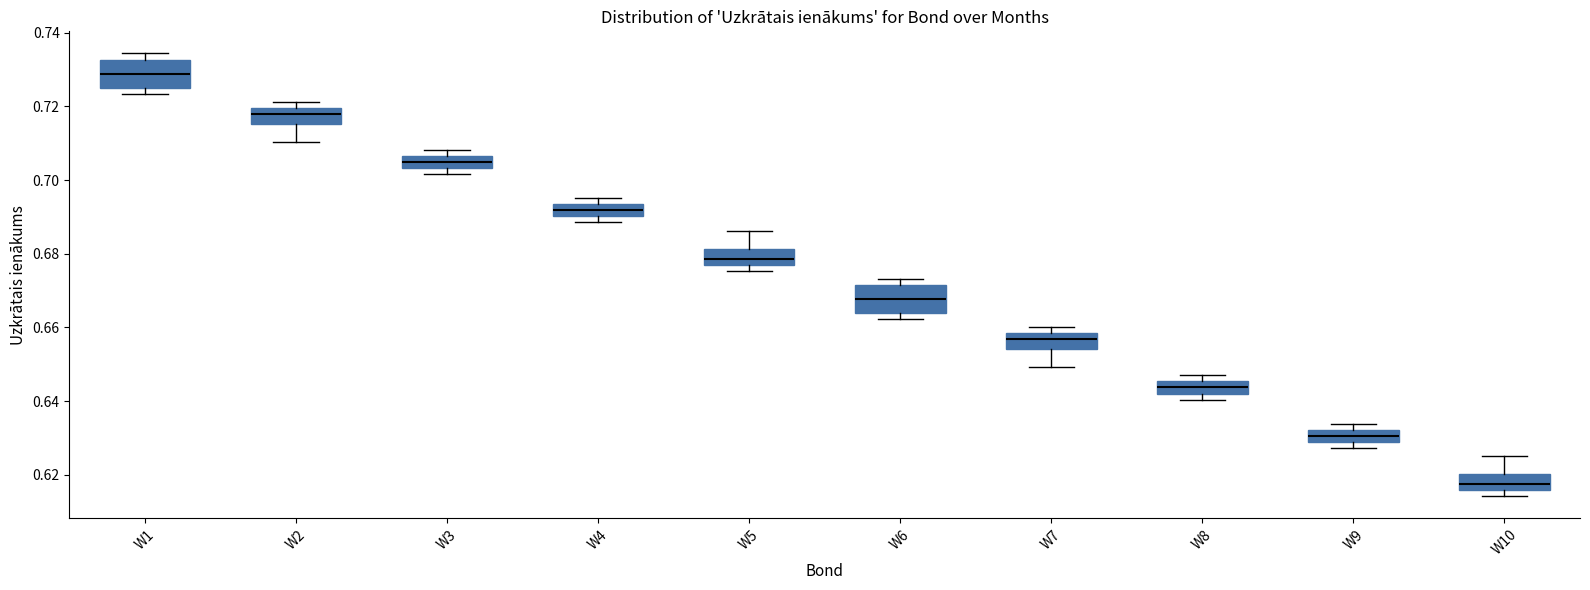

Reading left to right, transcribe this box plot: for each box, give where its median line is, the range the box spans, and where its two whiskers end, as read against the y-axis. The values are not printed on the chart, so give them approximately, as read against the axis.

W1: median 0.728, box 0.726 to 0.732, whiskers 0.724 to 0.734
W2: median 0.718, box 0.716 to 0.720, whiskers 0.710 to 0.722
W3: median 0.704 (inside the box), box 0.704 to 0.706, whiskers 0.702 to 0.708
W4: median 0.692, box 0.690 to 0.694, whiskers 0.688 to 0.696
W5: median 0.678 (inside the box), box 0.678 to 0.682, whiskers 0.676 to 0.686
W6: median 0.668, box 0.664 to 0.672, whiskers 0.662 to 0.674
W7: median 0.656, box 0.654 to 0.658, whiskers 0.650 to 0.660
W8: median 0.644, box 0.642 to 0.646, whiskers 0.640 to 0.648
W9: median 0.630, box 0.628 to 0.632, whiskers 0.628 (just below the box's lower edge) to 0.634
W10: median 0.618, box 0.616 to 0.620, whiskers 0.614 to 0.626